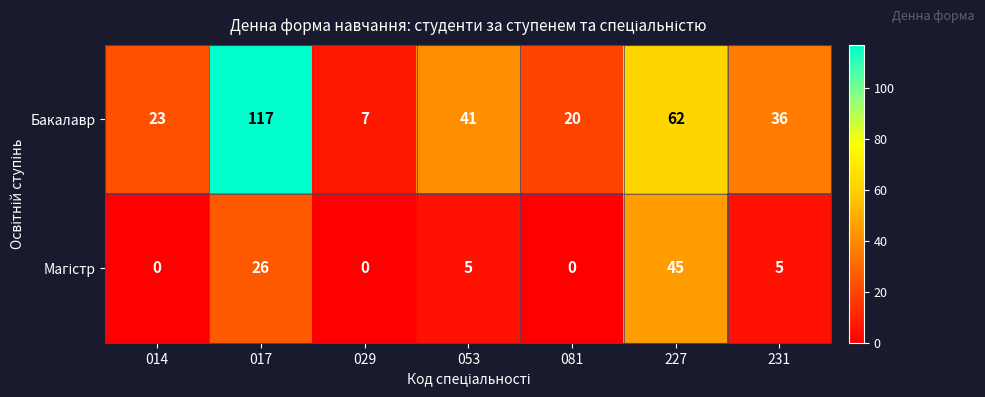

The value of Бакалавр at 231 is 50. True or false?

False